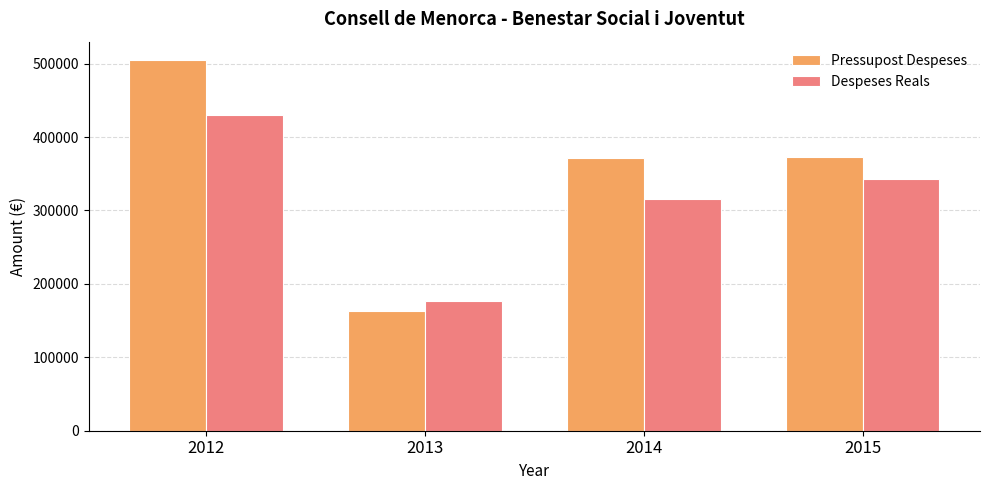

At which category is the sum across all series the highest?

2012